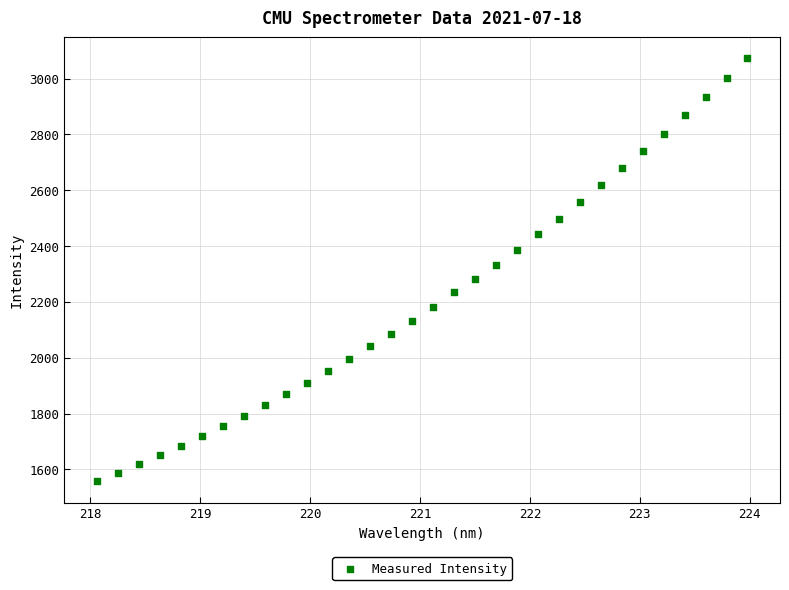

What is the range of Y values (max minus min)?

1515.0